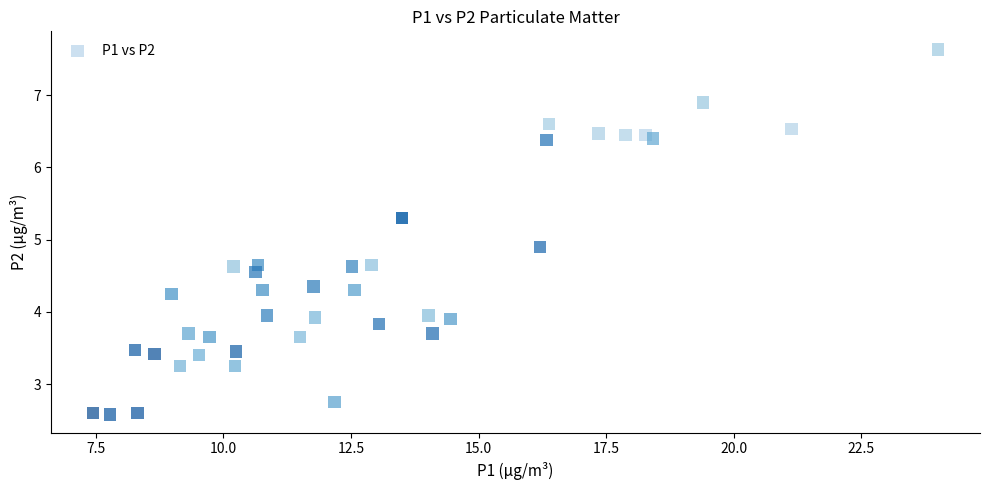

What Y value in the scatter plot is closest to 5?

4.9